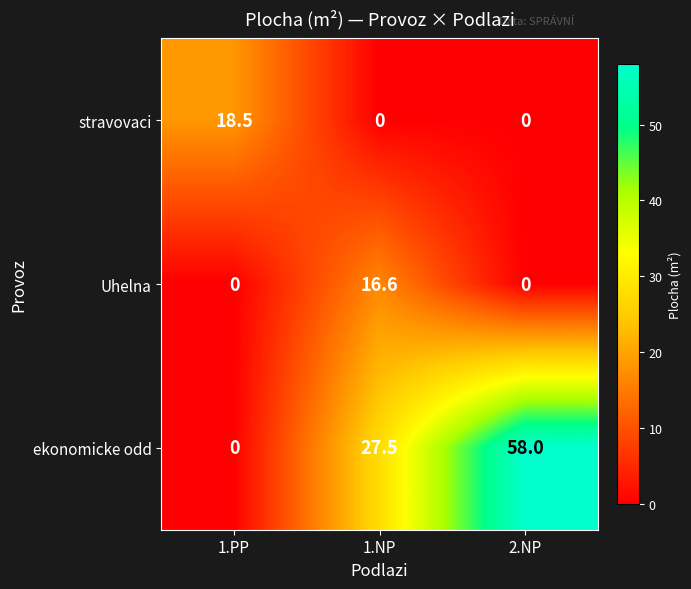

Count the number of categories in the chart.

3